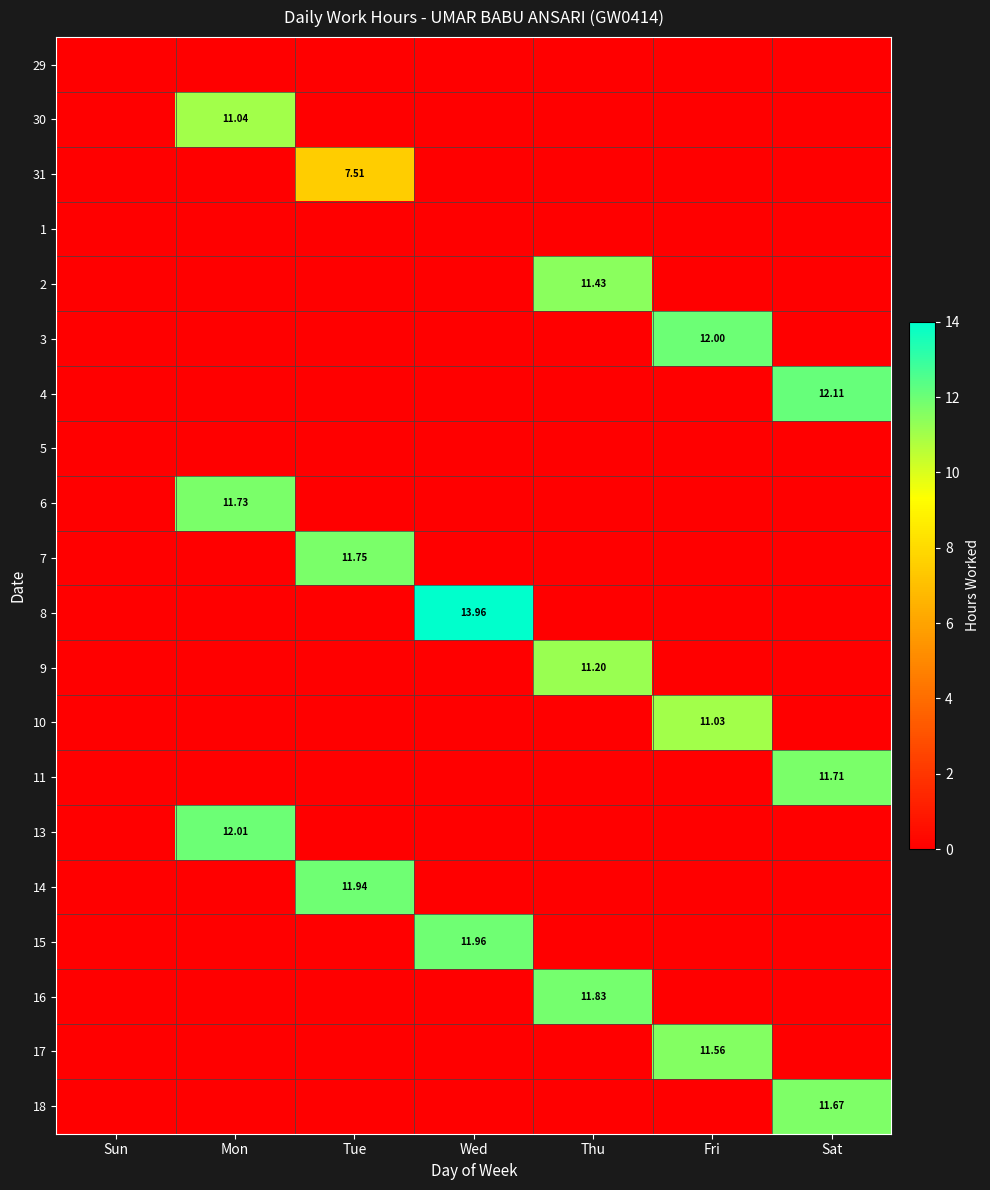

How many distinct data groups are displayed?

20